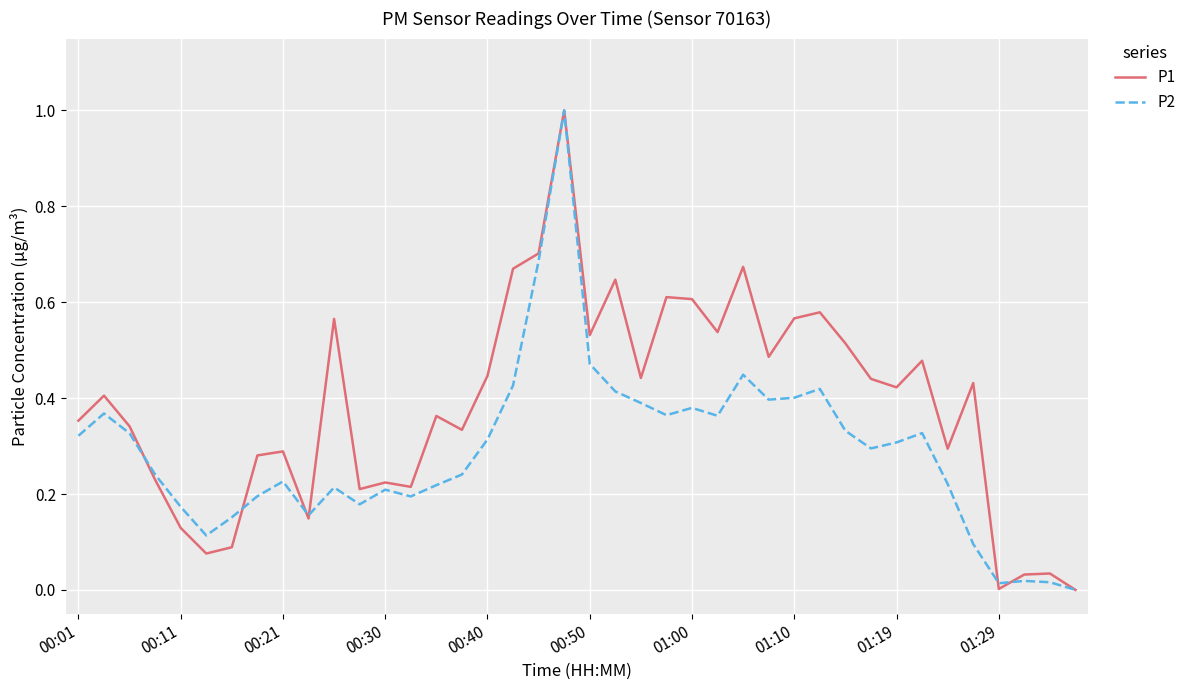

Which series has the largest total across all categories?

P1